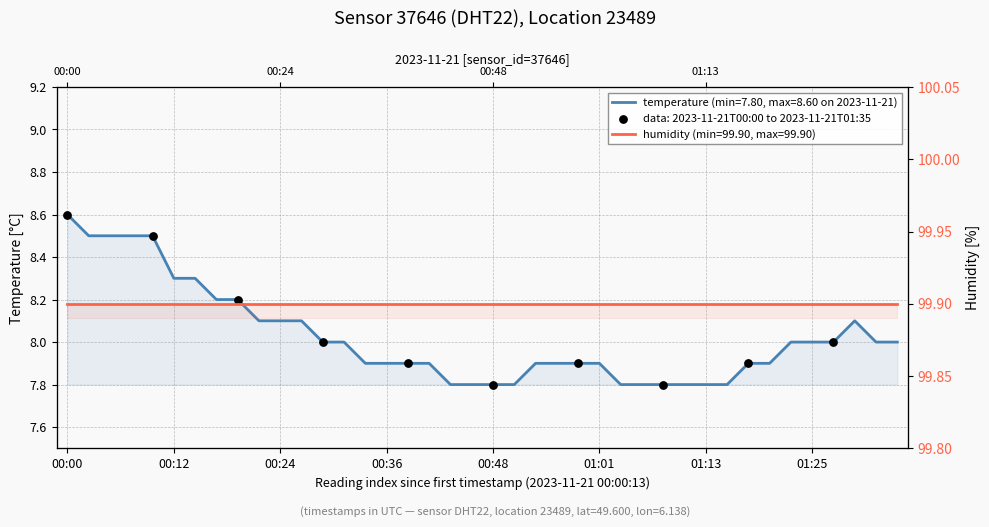

What is the change in value from 00:14 to 00:41?

-0.4